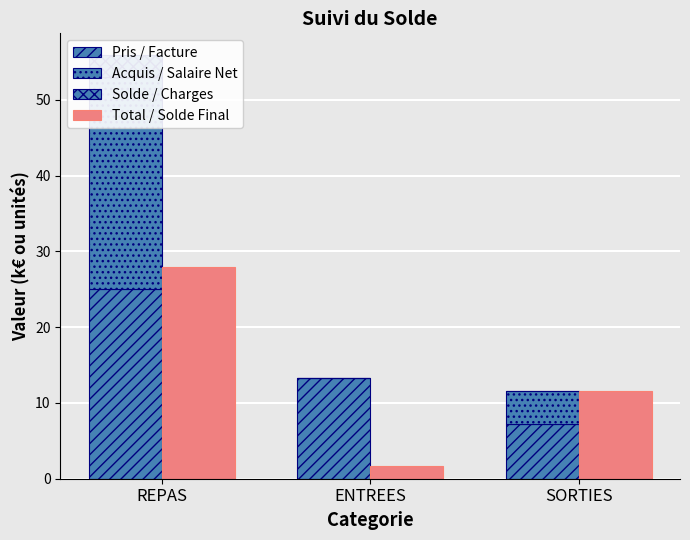

What is the label of the 2nd bar from the right?

ENTREES